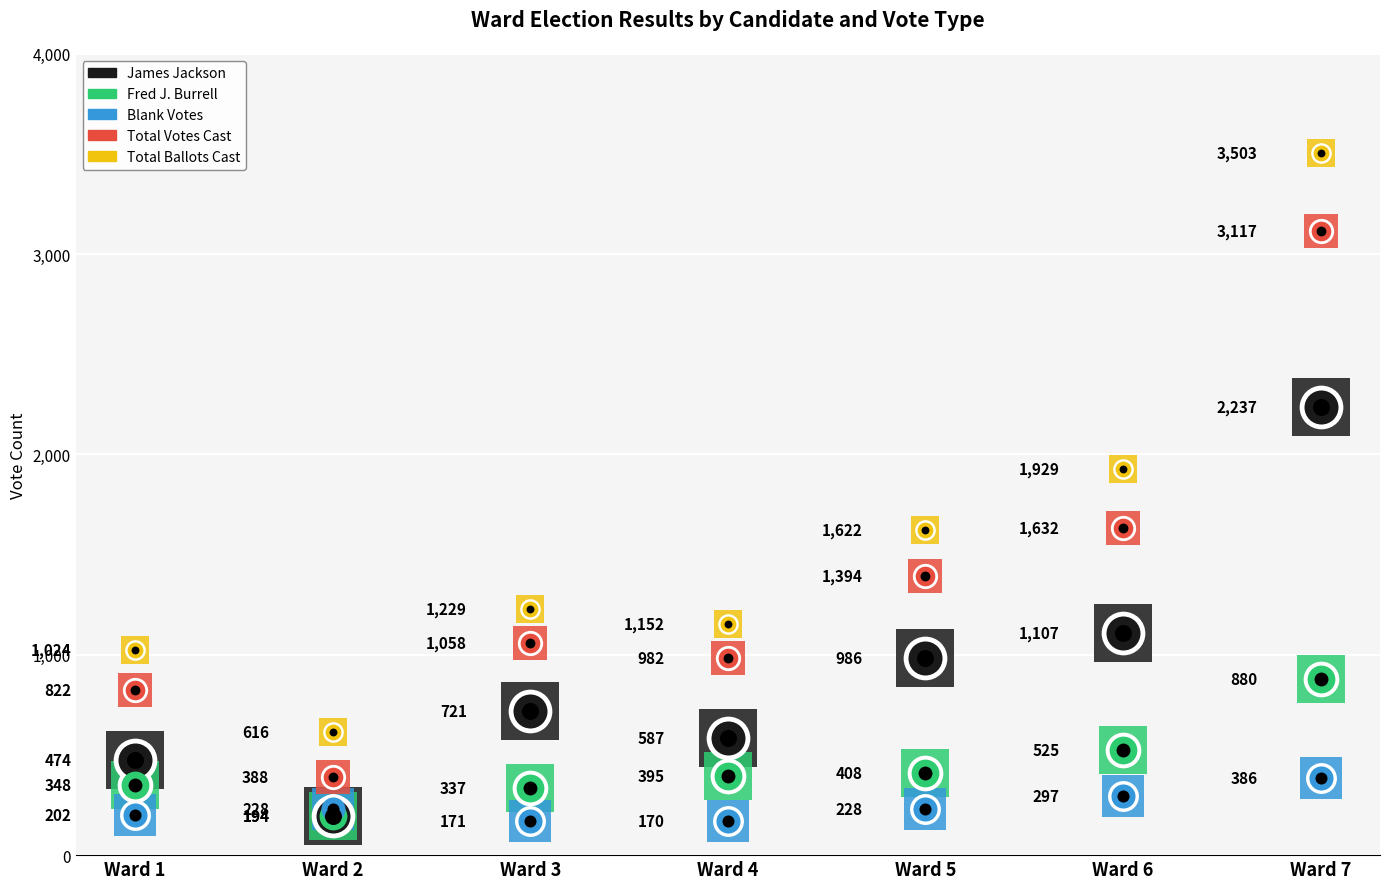

Which series reaches the maximum Y coordinate?

Total Ballots Cast